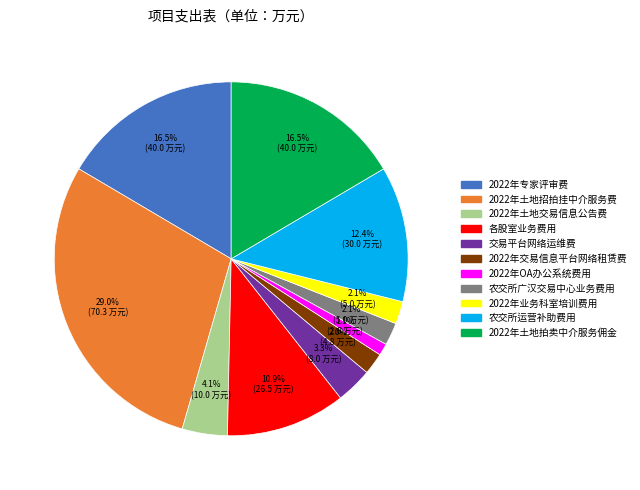

What is the largest slice in the pie chart?

2022年土地招拍挂中介服务费